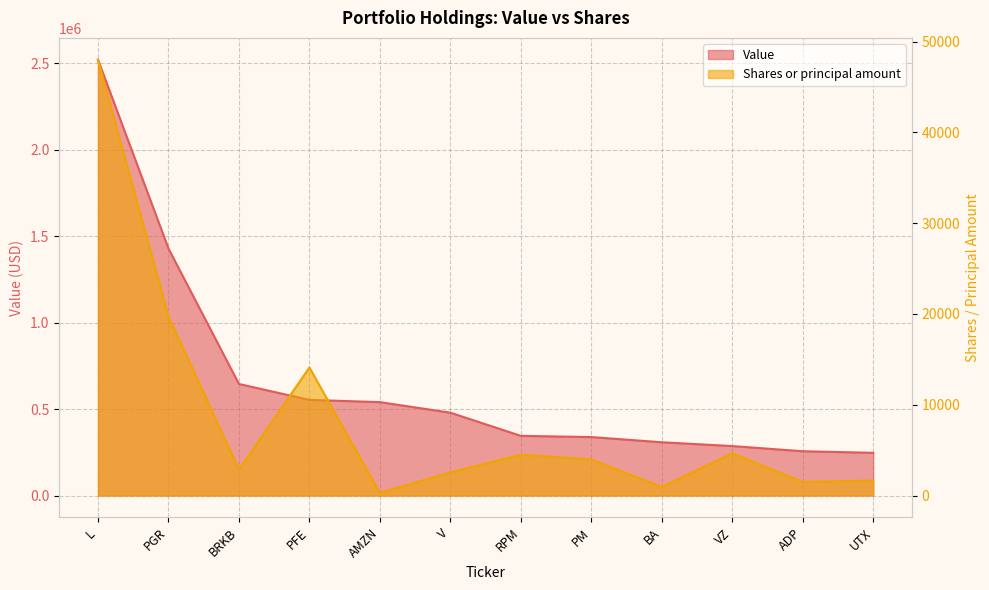

What is the average value of the Value series?

662083